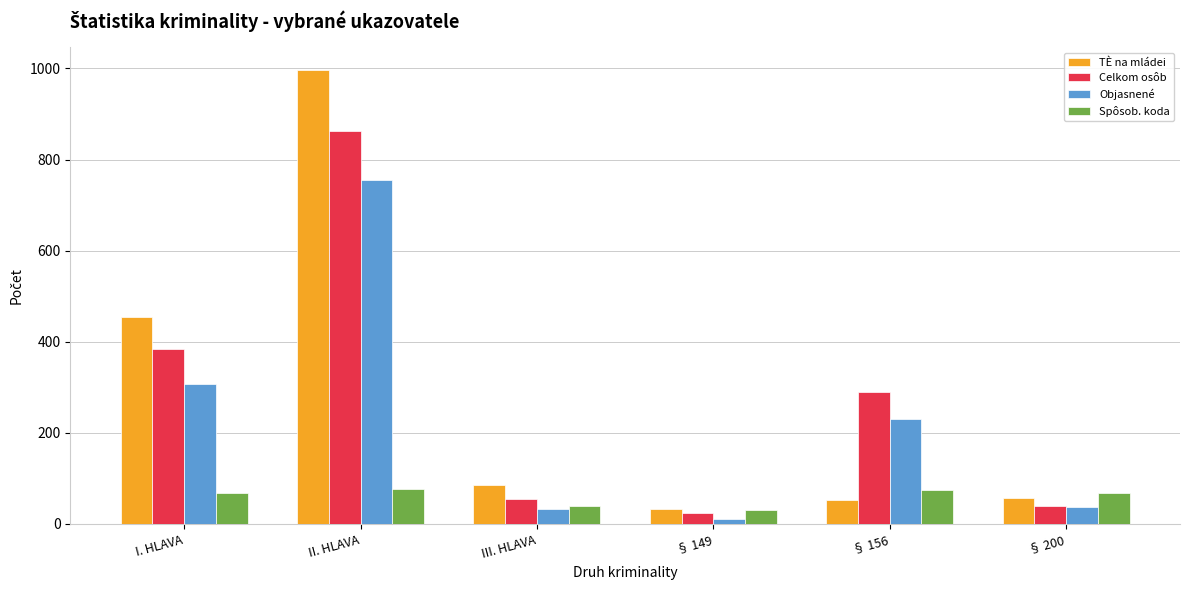

Which series has the largest range (max minus min)?

TÈ na mládei